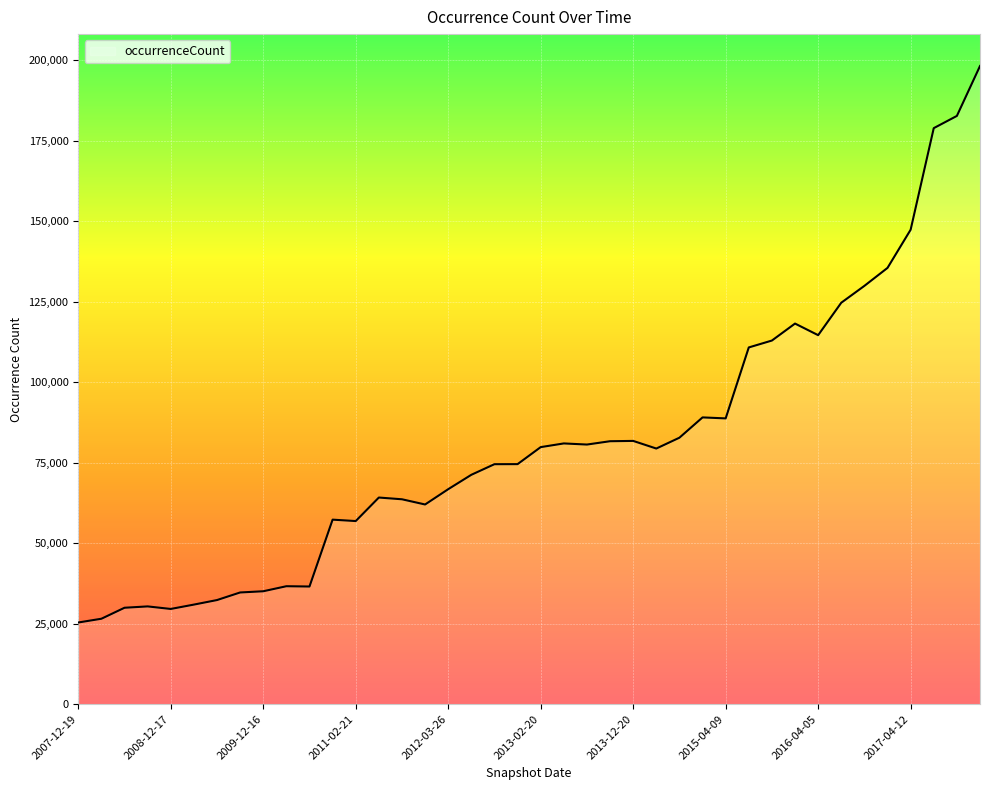

What is the difference between the maximum and minimum values?

172897